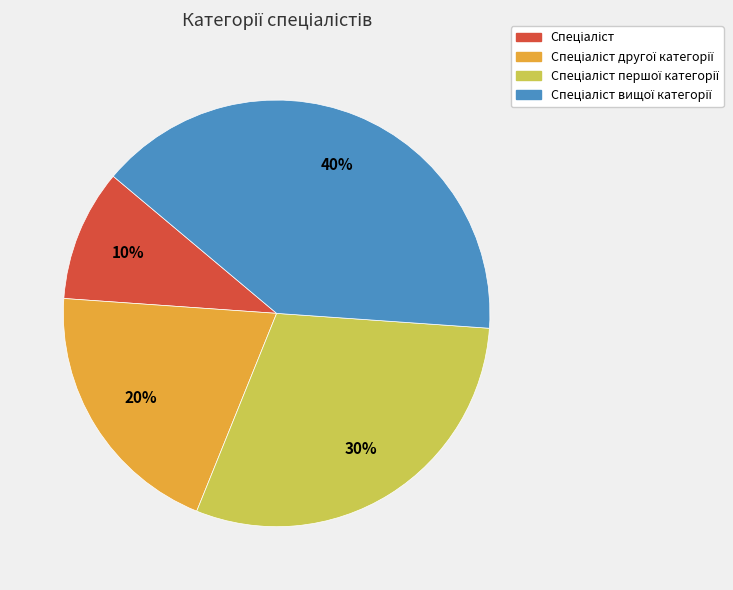

Does any single category account for the majority?

No